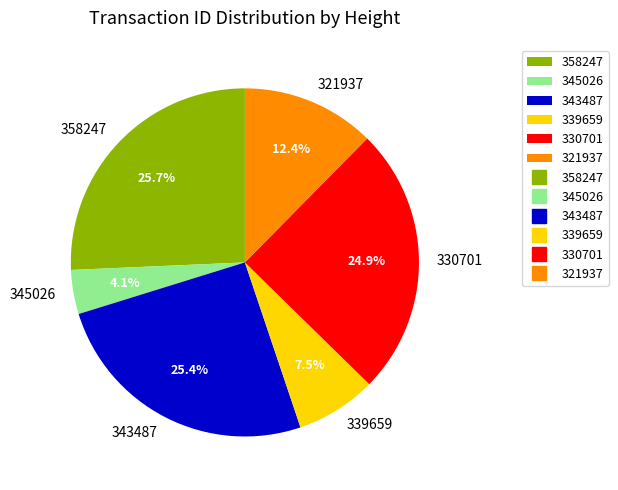

Between 321937 and 330701, which is larger?

330701